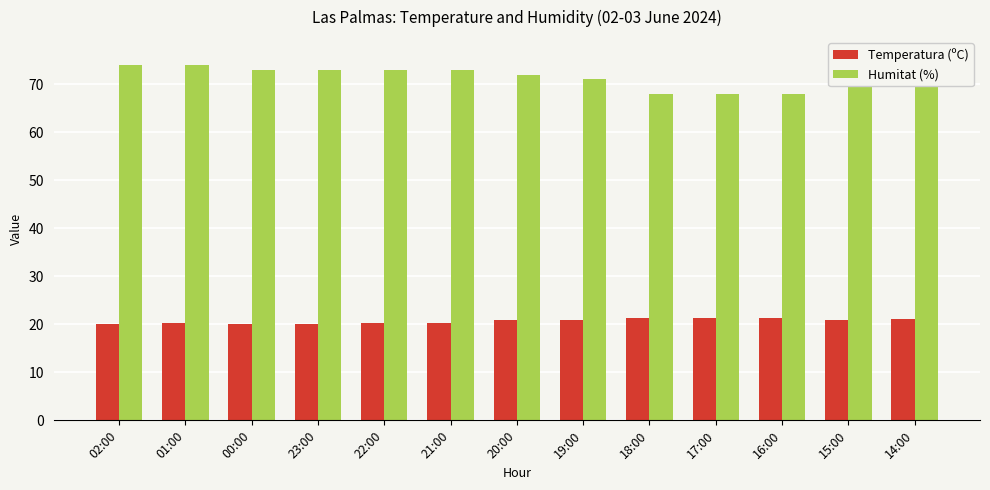

How many Humitat (%) values are between 71 and 73?

7